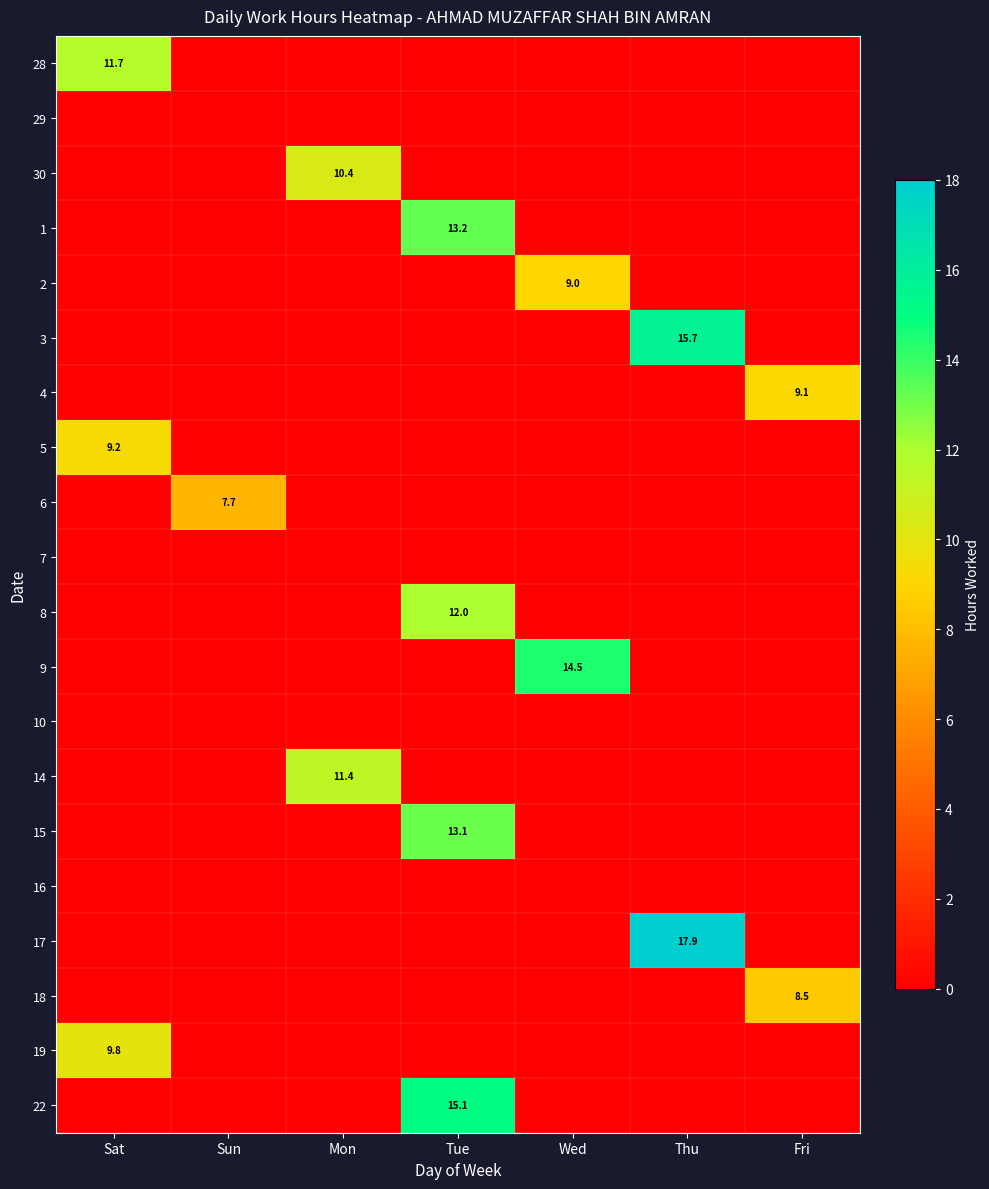

Rank the categories by 15 value from highest to lowest.

Tue, Sat, Sun, Mon, Wed, Thu, Fri